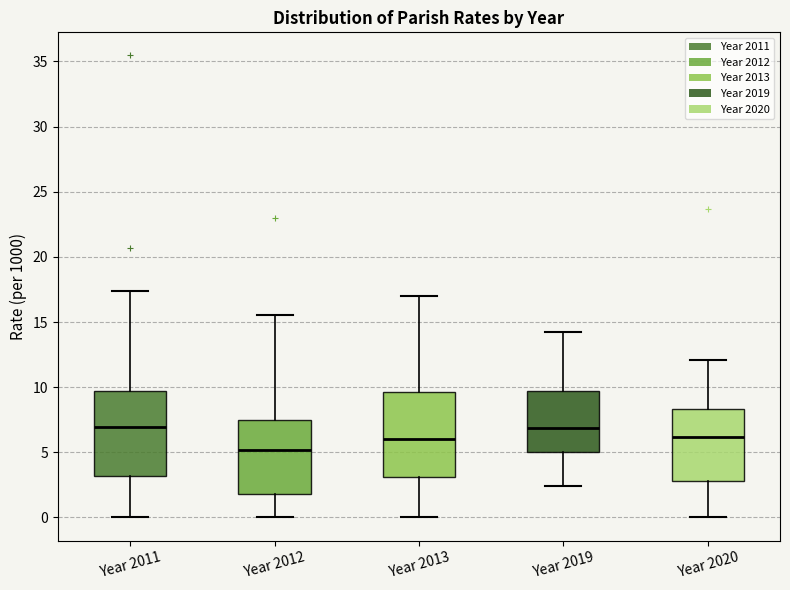

Reading left to right, transcribe this box plot: for each box, give where its median line is, the range the box spans, and where its two whiskers end, as read against the y-axis. The values are not printed on the chart, so give them approximately, as read against the axis.

Year 2011: median 7.0, box 3.0 to 9.5, whiskers 0.0 to 17.5
Year 2012: median 5.0, box 2.0 to 7.5, whiskers 0.0 to 15.5
Year 2013: median 6.0, box 3.0 to 9.5, whiskers 0.0 to 17.0
Year 2019: median 7.0, box 5.0 to 9.5, whiskers 2.5 to 14.5
Year 2020: median 6.0, box 3.0 to 8.5, whiskers 0.0 to 12.0